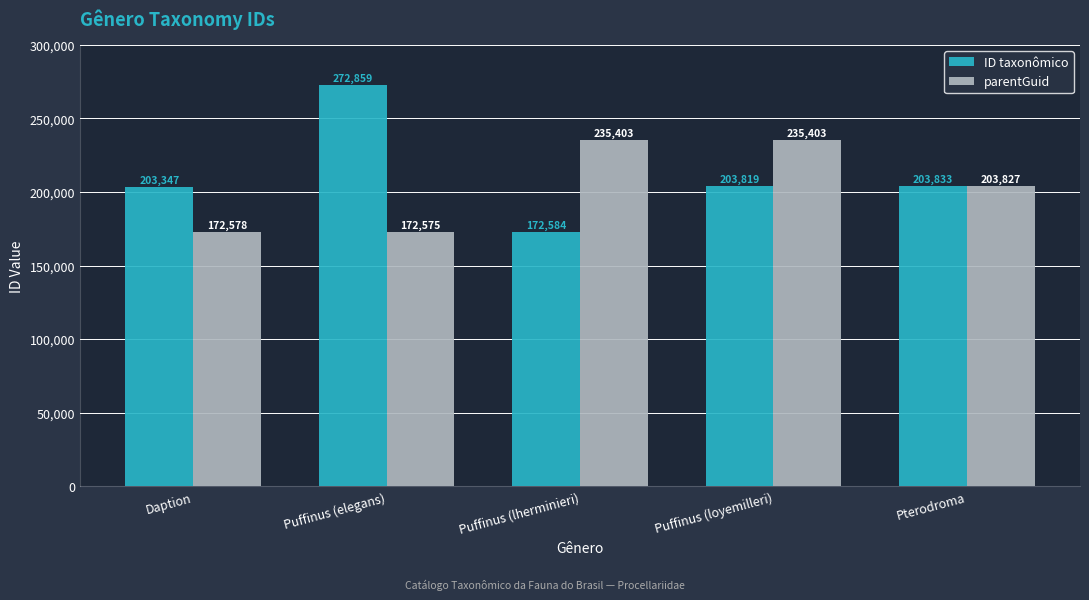

How many distinct data groups are displayed?

2